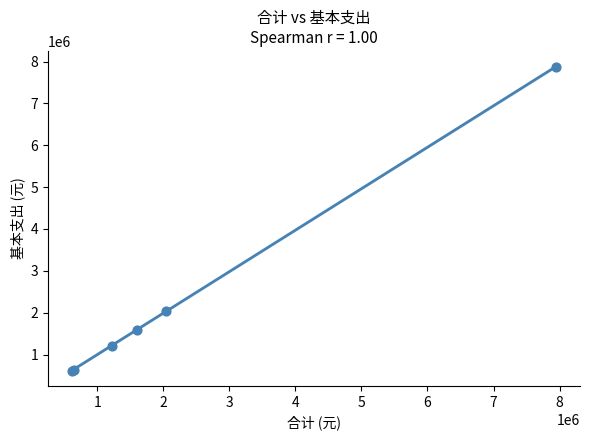

What Y value in the scatter plot is closest to 4245878?

2035975.4